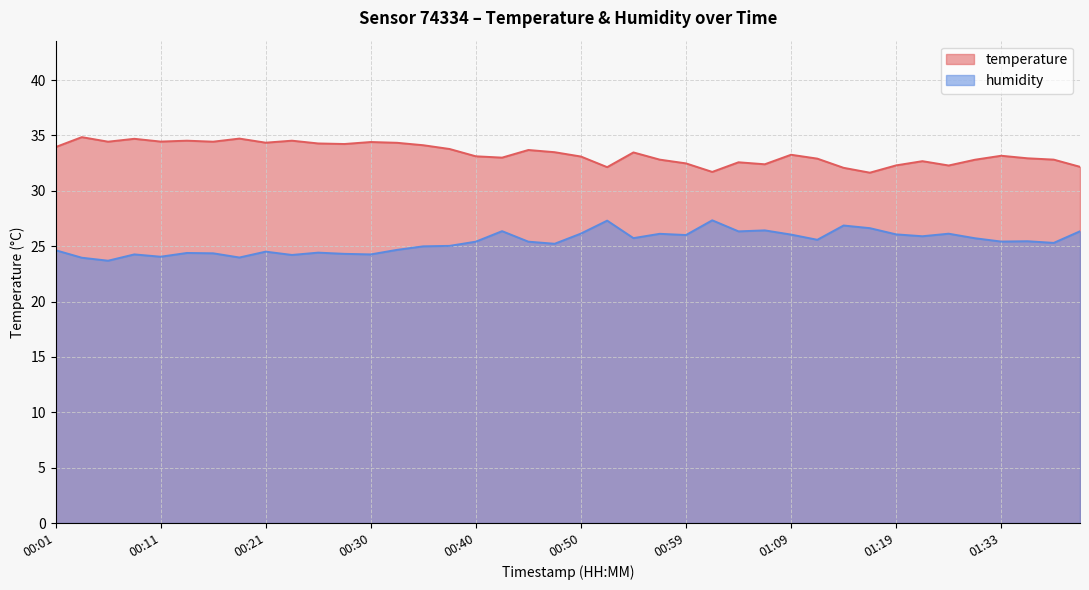

True or false: humidity and temperature cross at least once.

False